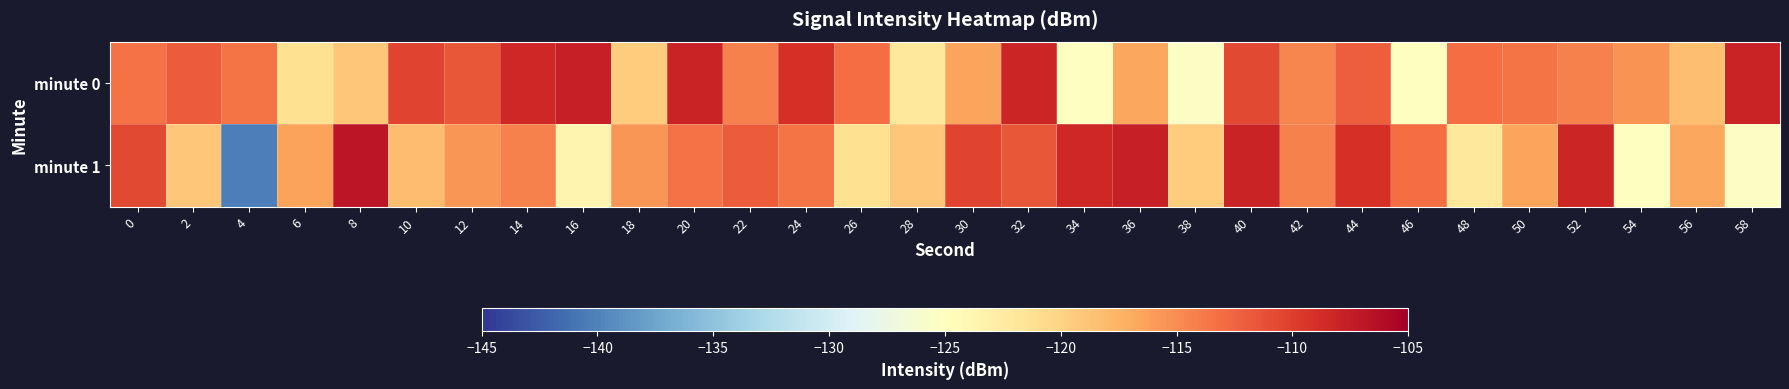

What is the total value across all series at 40?

-218.8